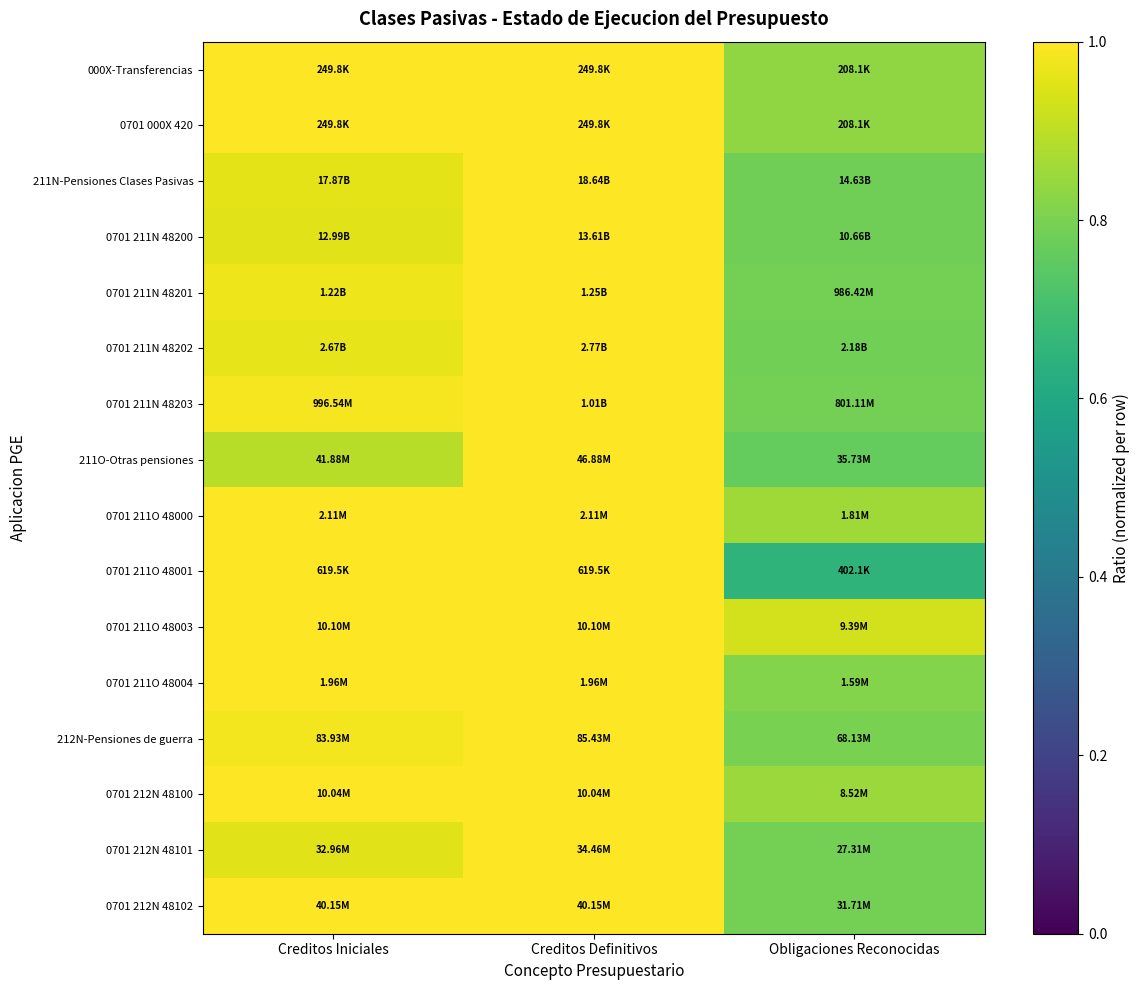

Reading right to left, extract all data points from this chart.

000X-Transferencias: Obligaciones Reconocidas=0.8	Creditos Definitivos=1.0	Creditos Iniciales=1.0
0701 000X 420: Obligaciones Reconocidas=0.8	Creditos Definitivos=1.0	Creditos Iniciales=1.0
211N-Pensiones Clases Pasivas: Obligaciones Reconocidas=0.8	Creditos Definitivos=1.0	Creditos Iniciales=1.0
0701 211N 48200: Obligaciones Reconocidas=0.8	Creditos Definitivos=1.0	Creditos Iniciales=1.0
0701 211N 48201: Obligaciones Reconocidas=0.8	Creditos Definitivos=1.0	Creditos Iniciales=1.0
0701 211N 48202: Obligaciones Reconocidas=0.8	Creditos Definitivos=1.0	Creditos Iniciales=1.0
0701 211N 48203: Obligaciones Reconocidas=0.8	Creditos Definitivos=1.0	Creditos Iniciales=1.0
211O-Otras pensiones: Obligaciones Reconocidas=0.8	Creditos Definitivos=1.0	Creditos Iniciales=0.9
0701 211O 48000: Obligaciones Reconocidas=0.9	Creditos Definitivos=1.0	Creditos Iniciales=1.0
0701 211O 48001: Obligaciones Reconocidas=0.6	Creditos Definitivos=1.0	Creditos Iniciales=1.0
0701 211O 48003: Obligaciones Reconocidas=0.9	Creditos Definitivos=1.0	Creditos Iniciales=1.0
0701 211O 48004: Obligaciones Reconocidas=0.8	Creditos Definitivos=1.0	Creditos Iniciales=1.0
212N-Pensiones de guerra: Obligaciones Reconocidas=0.8	Creditos Definitivos=1.0	Creditos Iniciales=1.0
0701 212N 48100: Obligaciones Reconocidas=0.8	Creditos Definitivos=1.0	Creditos Iniciales=1.0
0701 212N 48101: Obligaciones Reconocidas=0.8	Creditos Definitivos=1.0	Creditos Iniciales=1.0
0701 212N 48102: Obligaciones Reconocidas=0.8	Creditos Definitivos=1.0	Creditos Iniciales=1.0